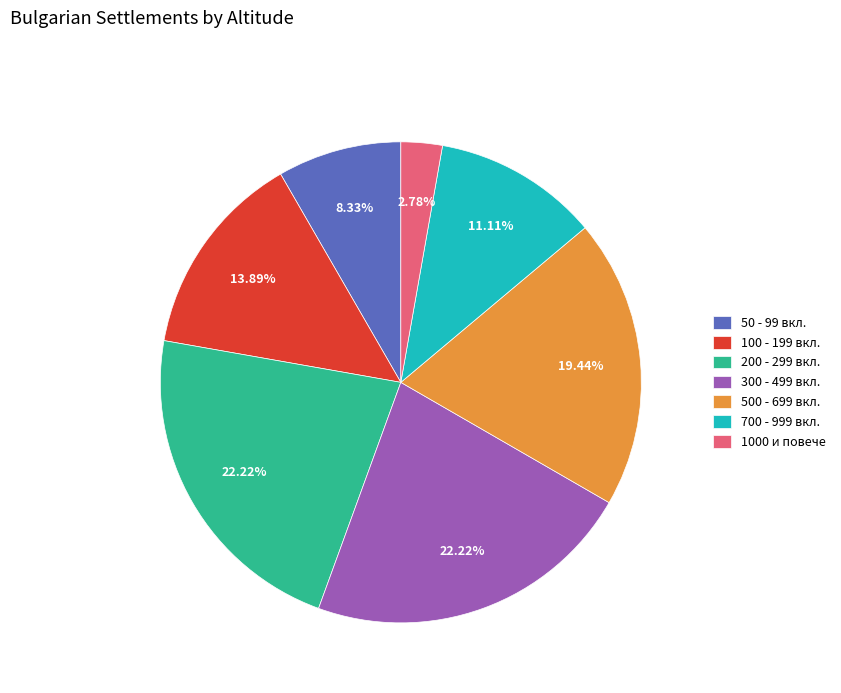

Is the sum of 700 - 999 вкл. and 100 - 199 вкл. greater than half?

No